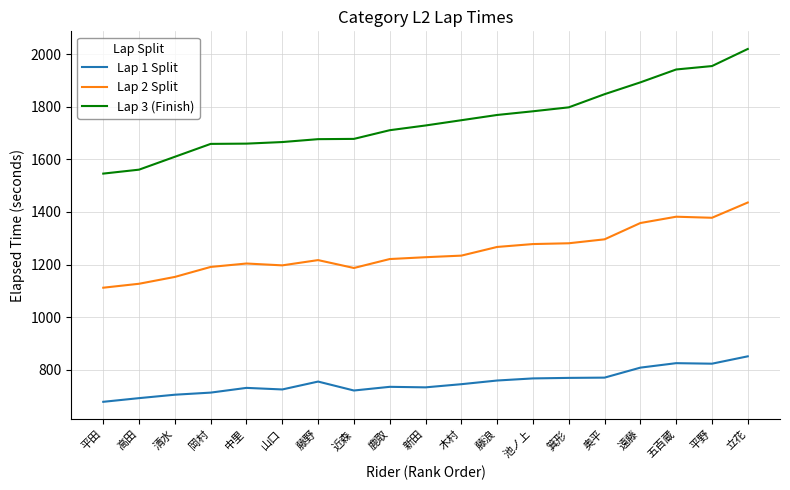

How many lines are shown in the chart?

3